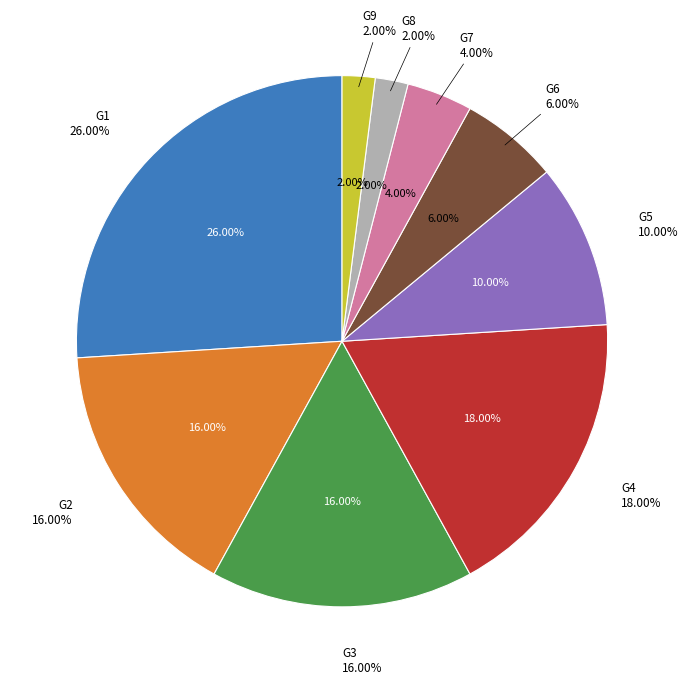

Which slice is the largest?

G1